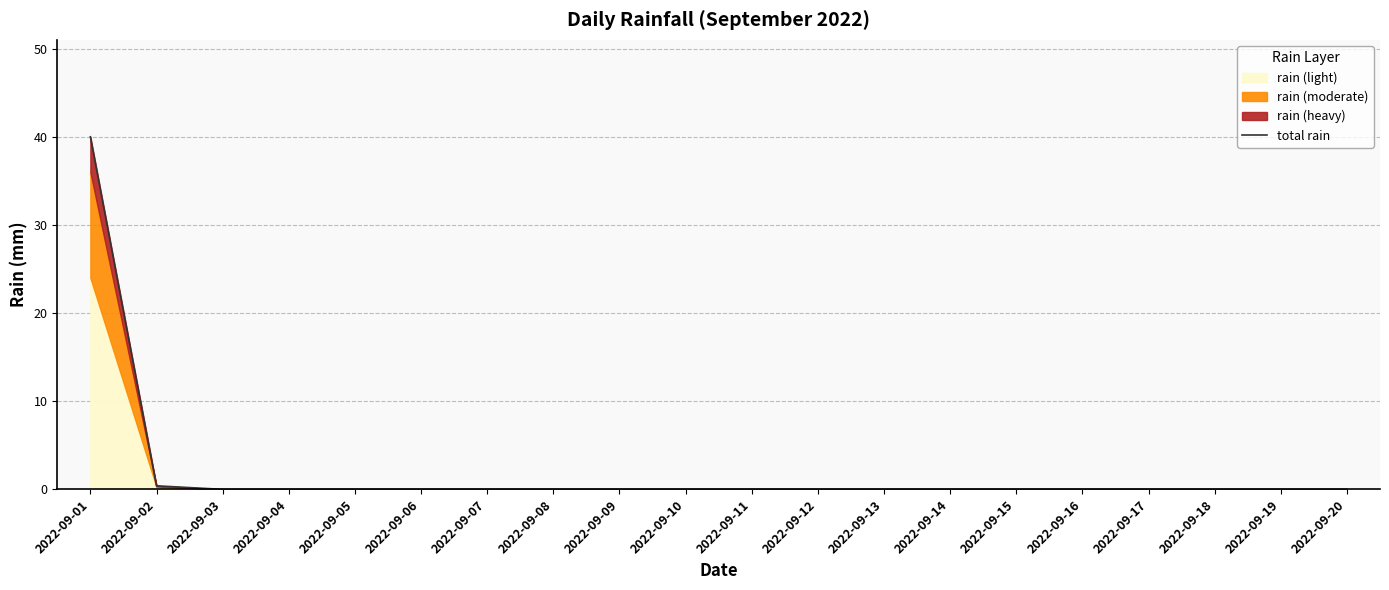

What is the sum of all values?

40.4